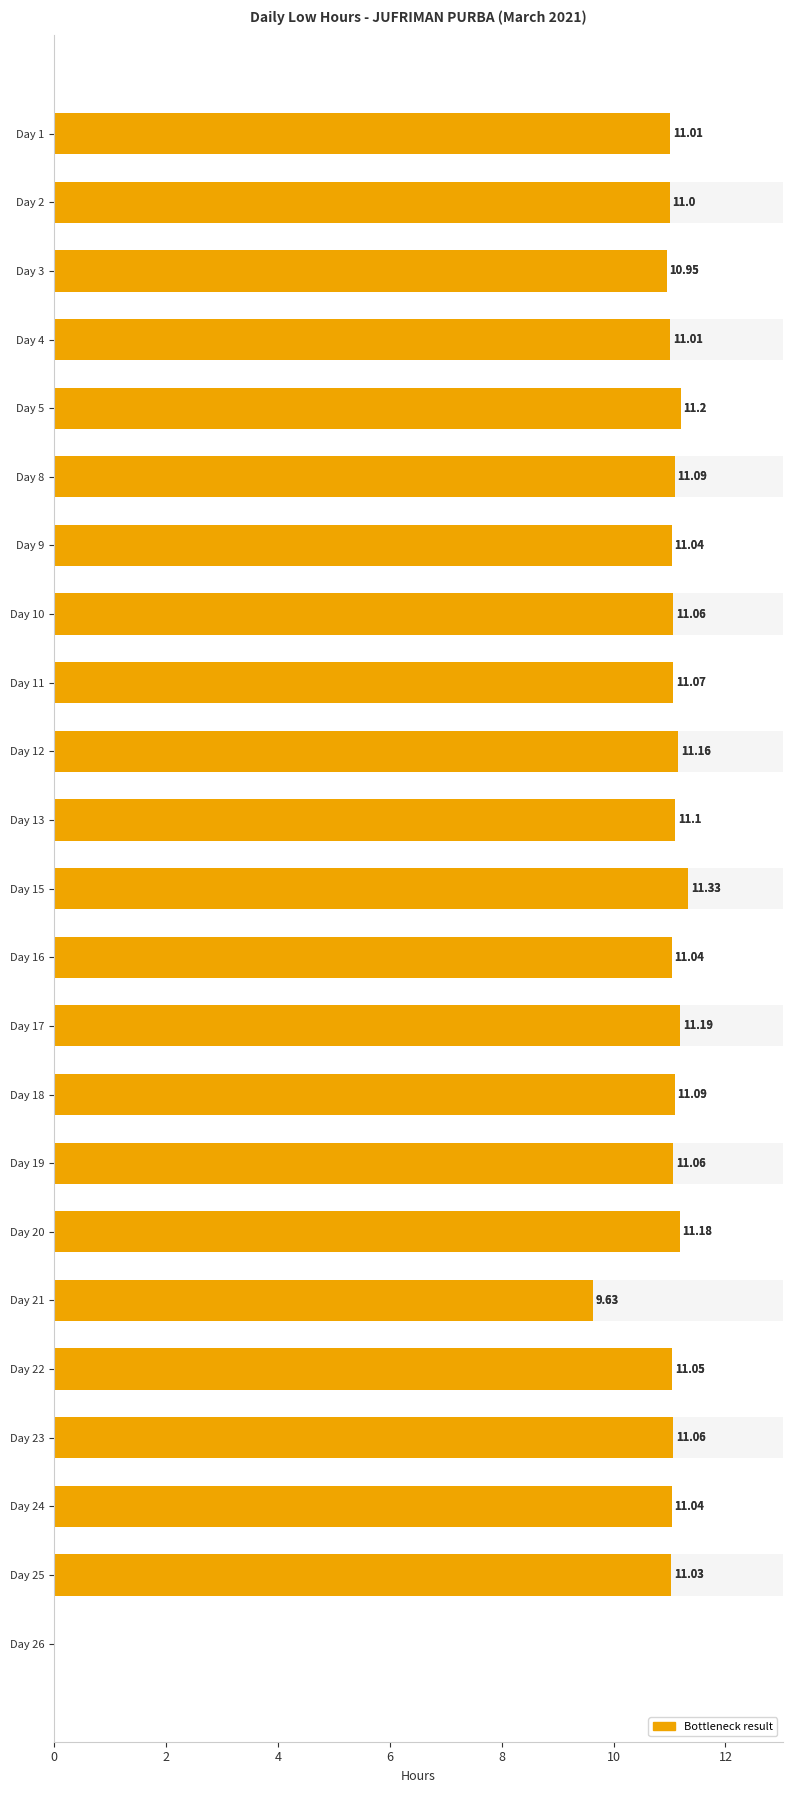

Does the chart contain any negative values?

No